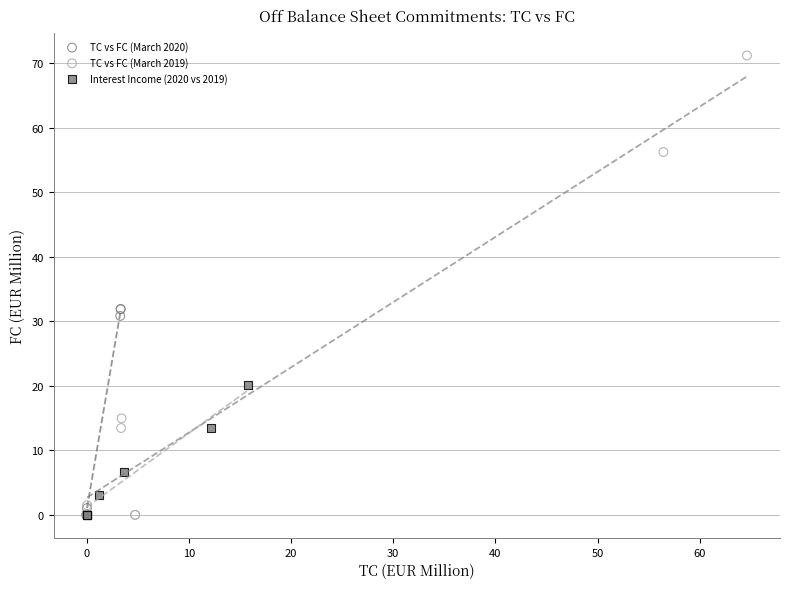

Which series has the largest Y range (max minus min)?

TC vs FC (March 2019)